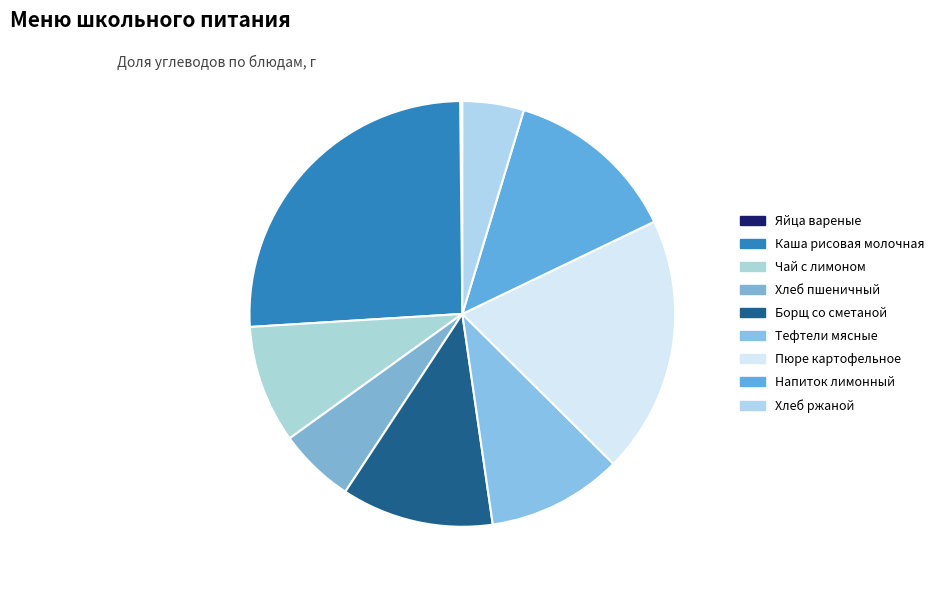

To the nearest percent, what is the difference between the largest and smallest slice percentages?

26%